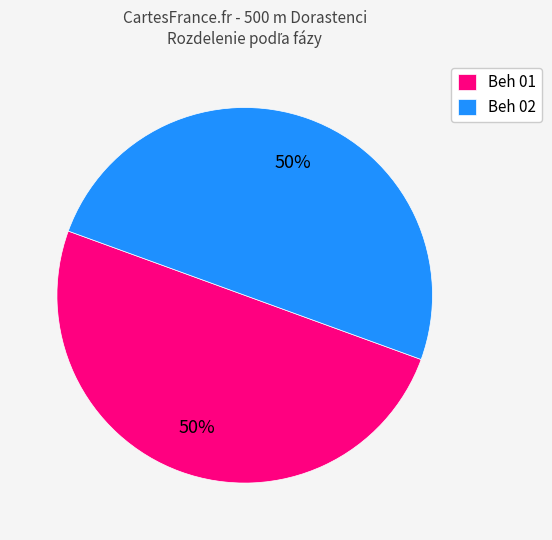

To the nearest percent, what is the average slice percentage?

50%